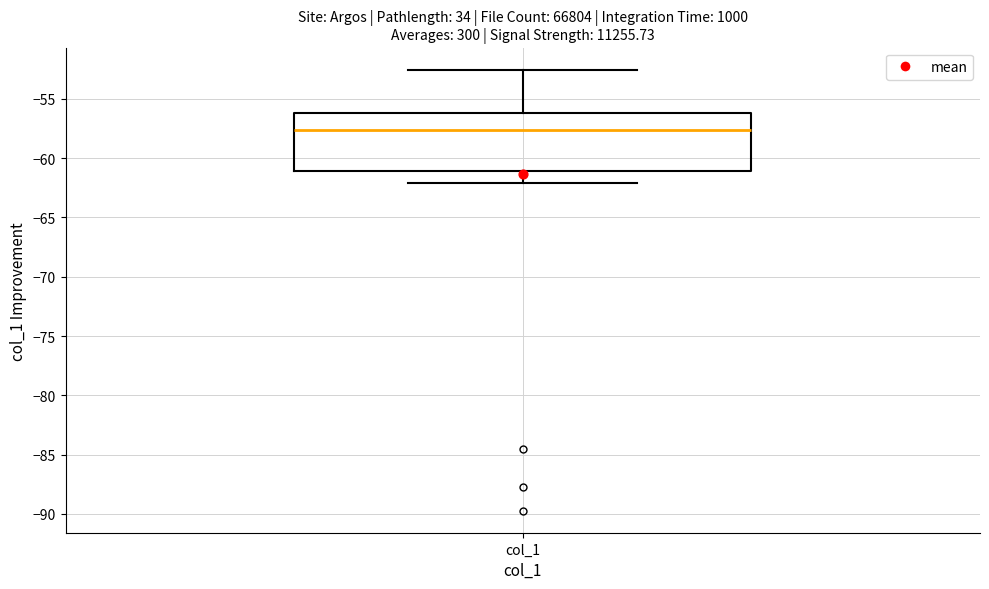

Read this box plot against the y-axis: the position of the median line, the range covered by the box, and the ends of both whiskers. The values are not printed on the chart, so give them approximately, as read against the axis.

median -57.5, box -61.0 to -56.0, whiskers -62.0 to -52.5